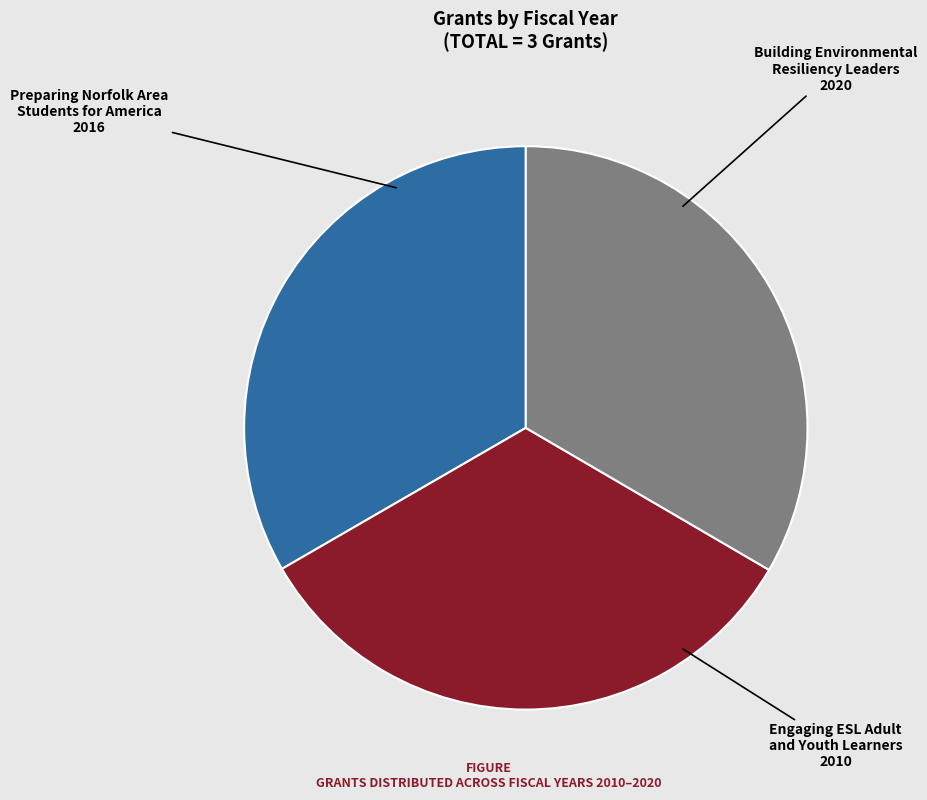

How many slices are in this pie chart?

3